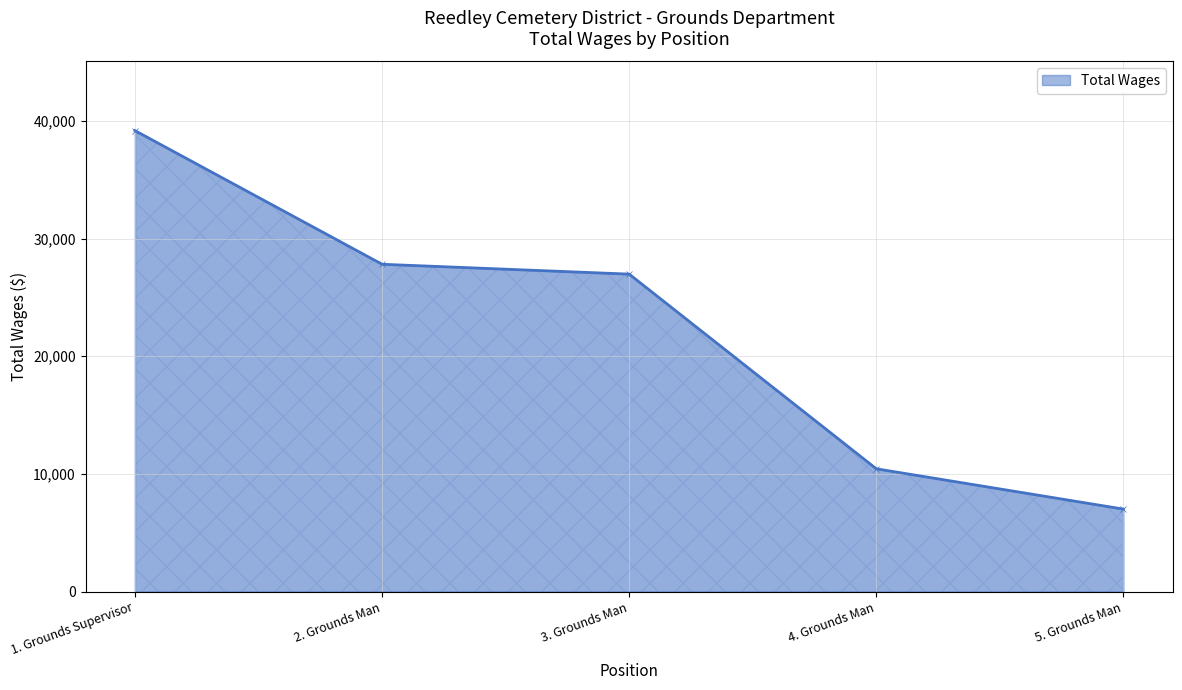

Is it true that the value at 4. Grounds Man is 10439?

True